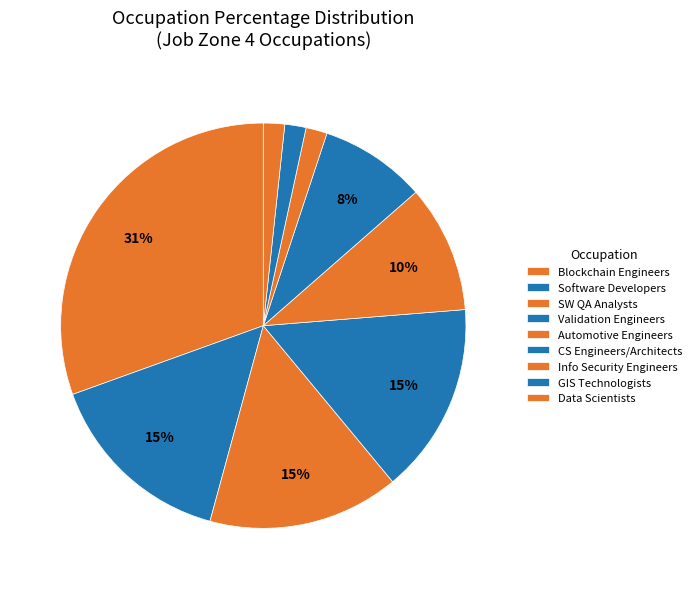

Between Automotive Engineers and Validation Engineers, which is larger?

Validation Engineers